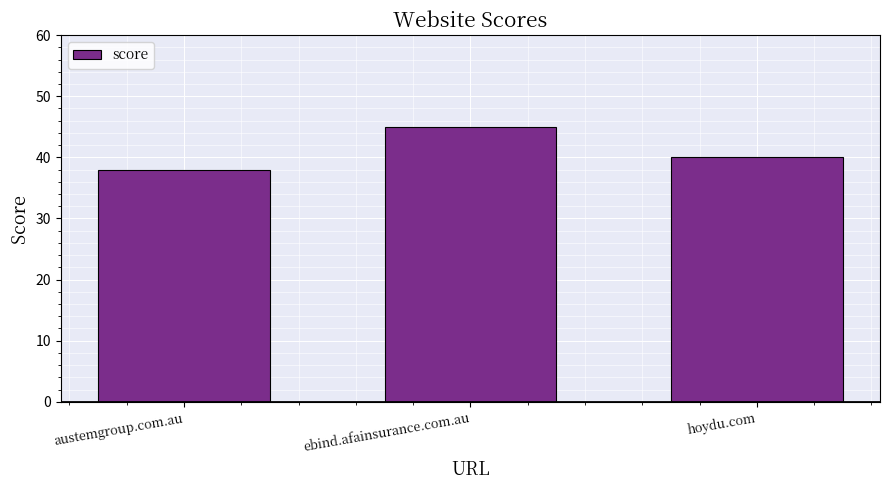

List the labels in order of value, smallest first.

austemgroup.com.au, hoydu.com, ebind.afainsurance.com.au